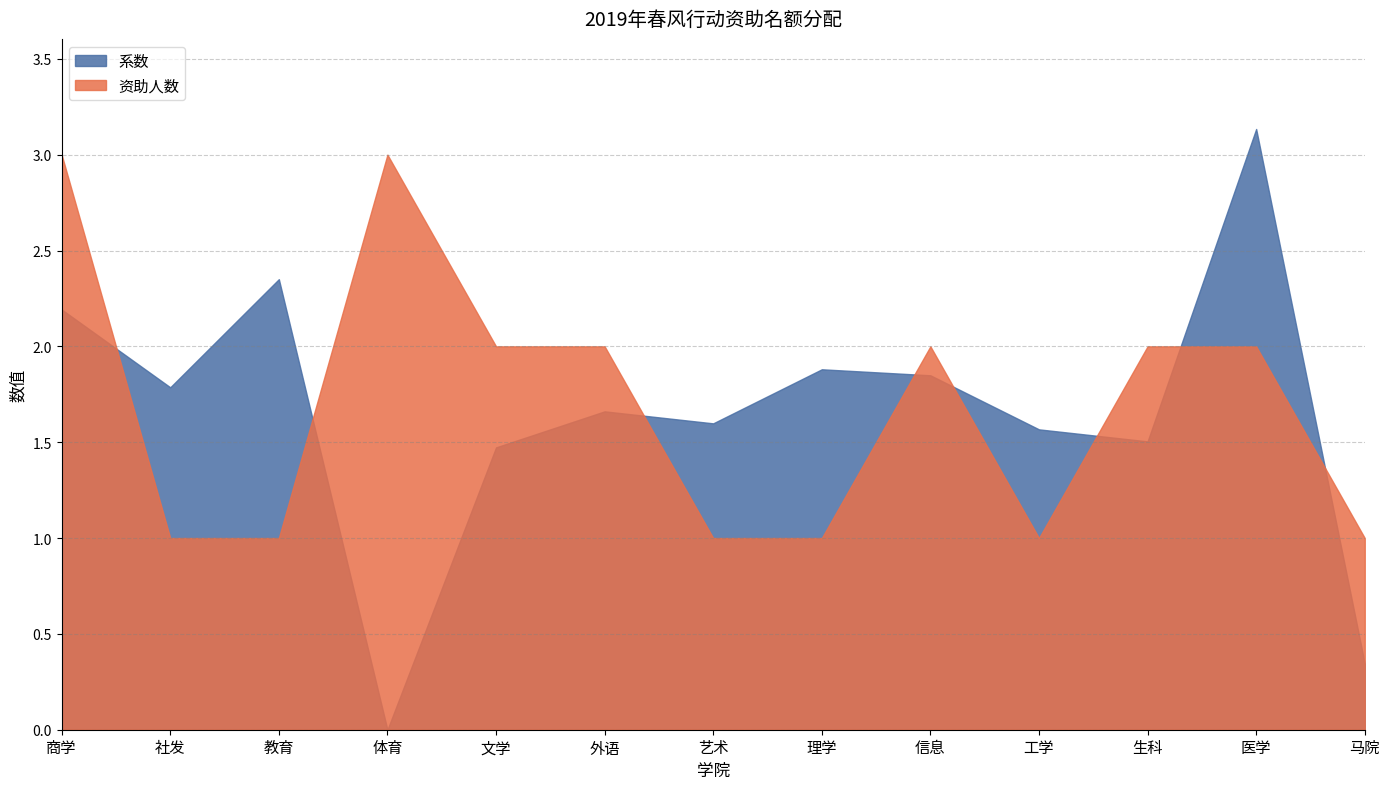

Which series ends up on top after the final intersection of 资助人数 and 系数?

资助人数